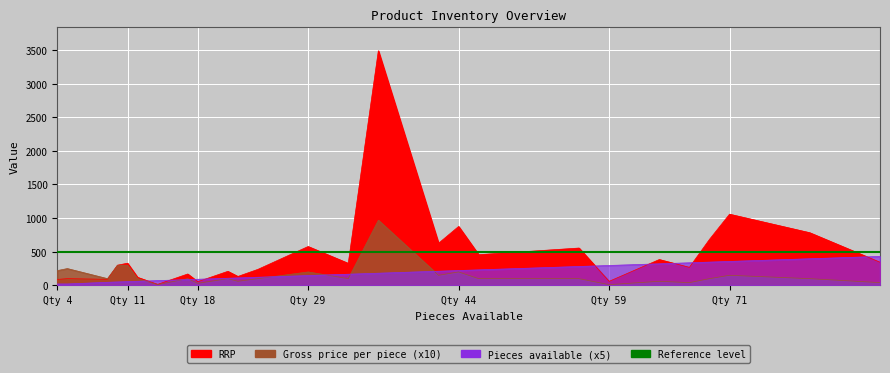

Is it true that Pieces available equals 33.6 at 21?

False